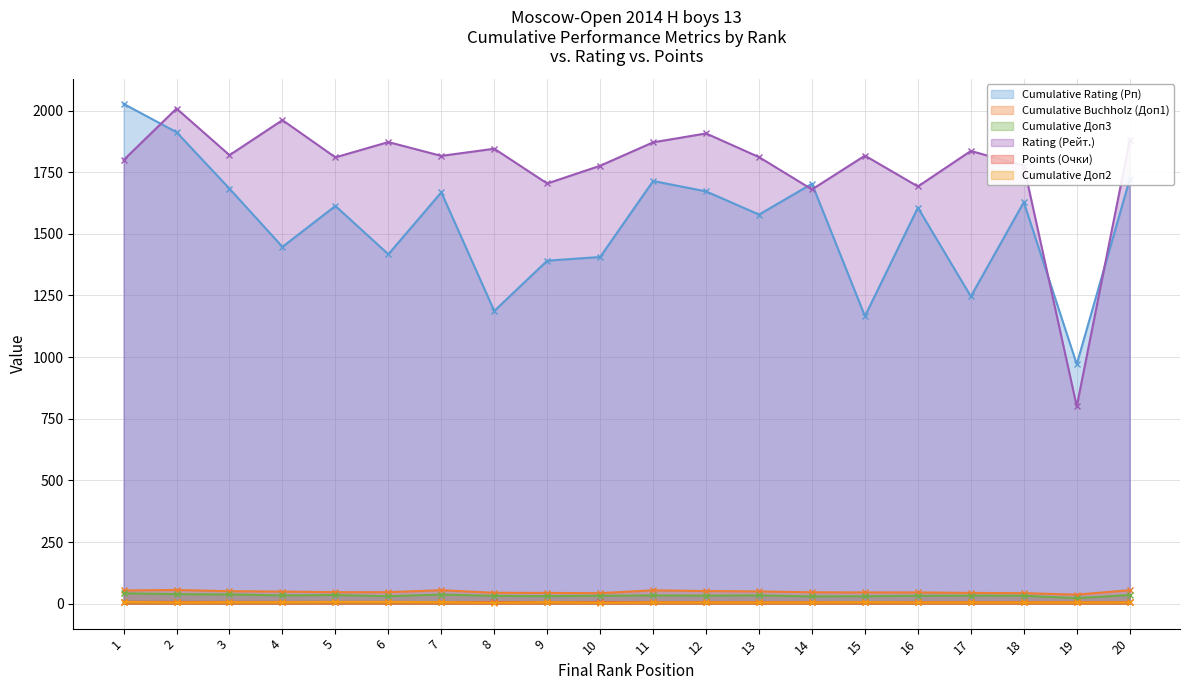

At 14, list the series in order from largest to smallest.

Cumulative Rating (Рп), Rating (Рейт.), Cumulative Buchholz (Доп1), Cumulative Доп3, Points (Очки), Cumulative Доп2